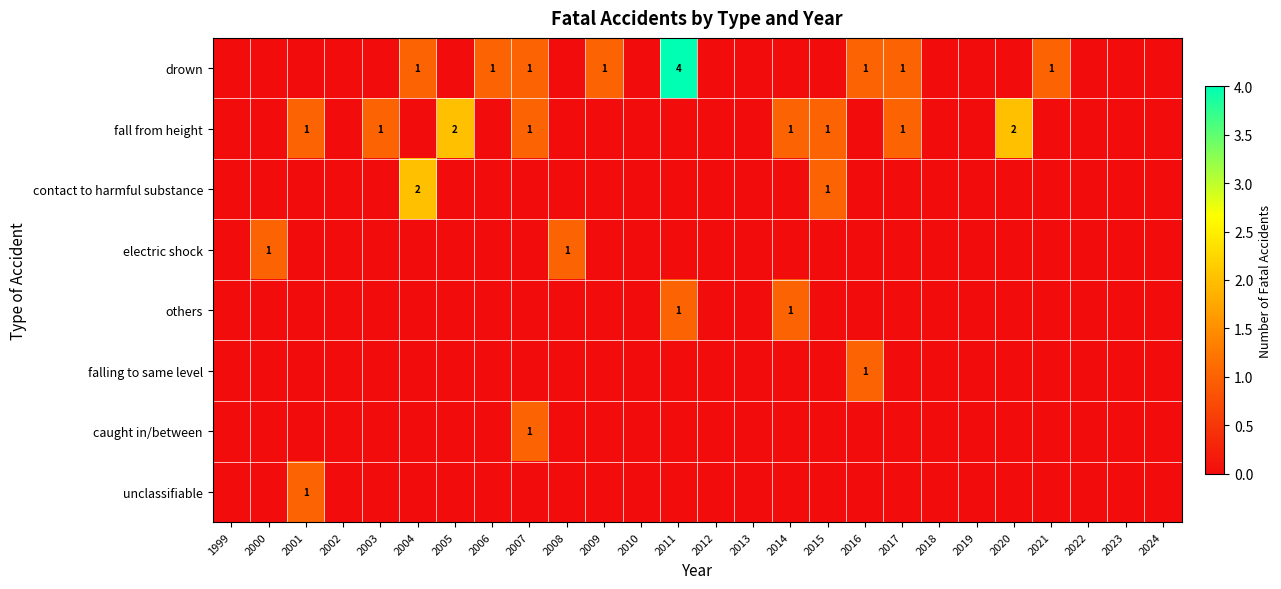

What is the total value across all series at 2020?

2